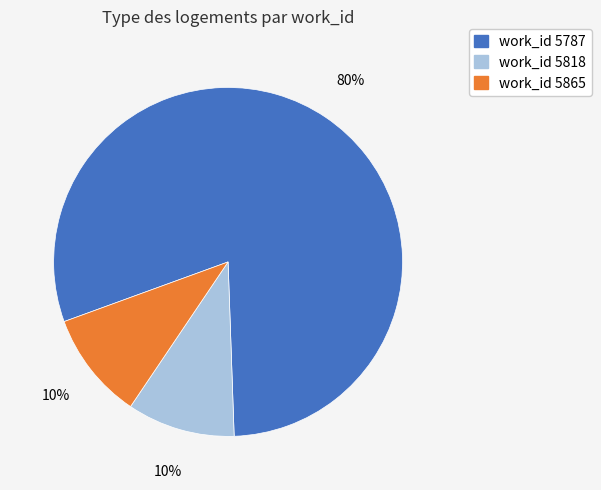

To the nearest percent, what is the average slice percentage?

33%